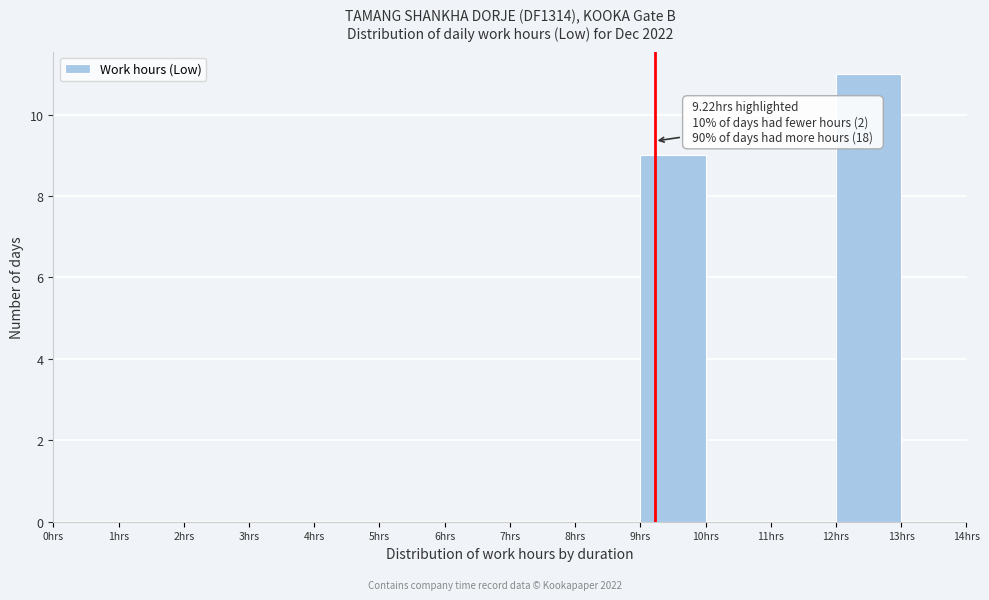

Which range on the x-axis has the tallest bar?

12 to 13